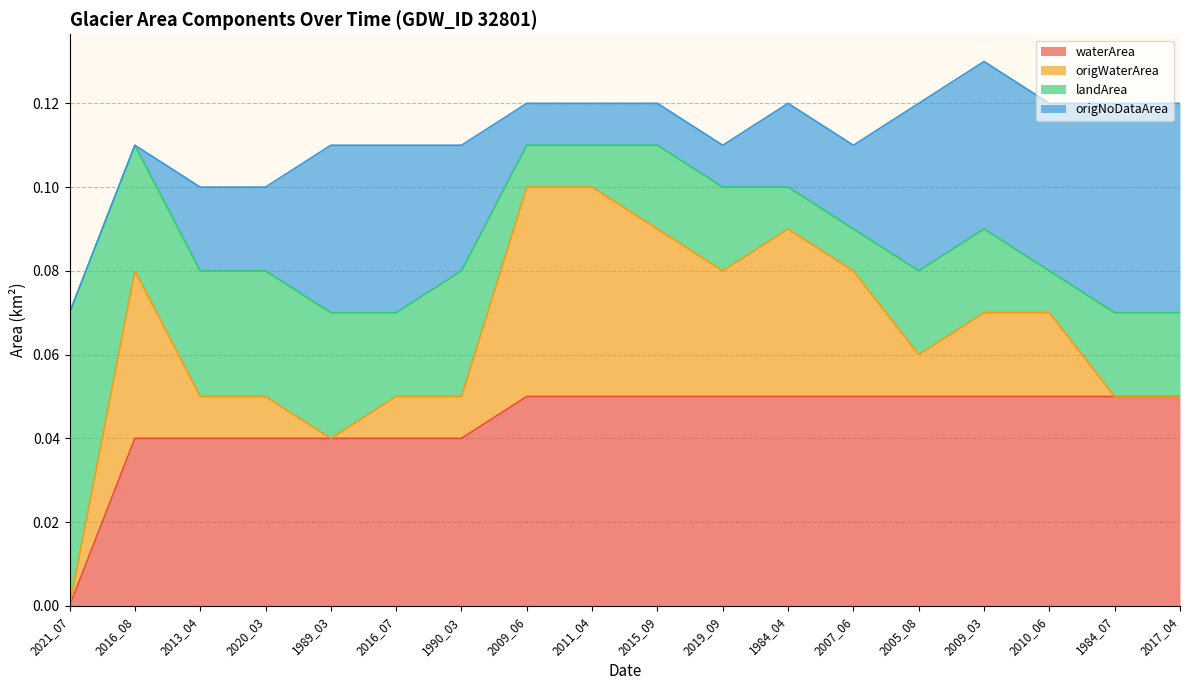

Where is the first local maximum for landArea?

1990_03